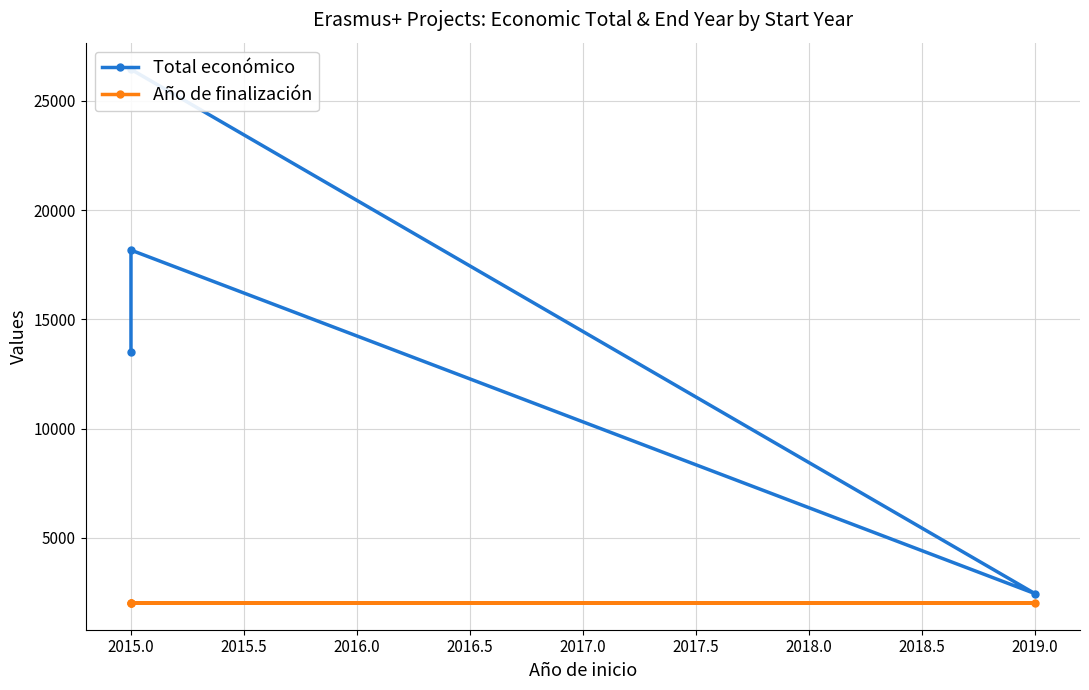

The Año de finalización series shows 3365 at 2015.0. True or false?

False